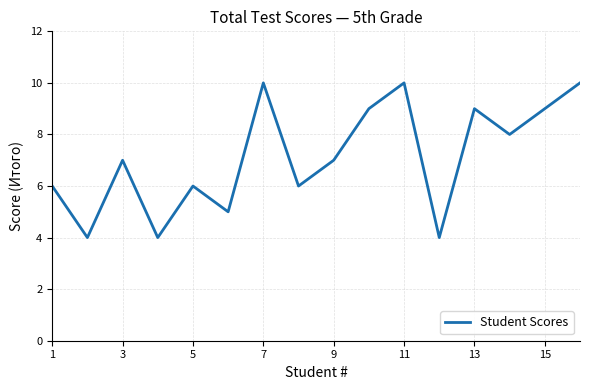

What is the smallest value displayed?

4